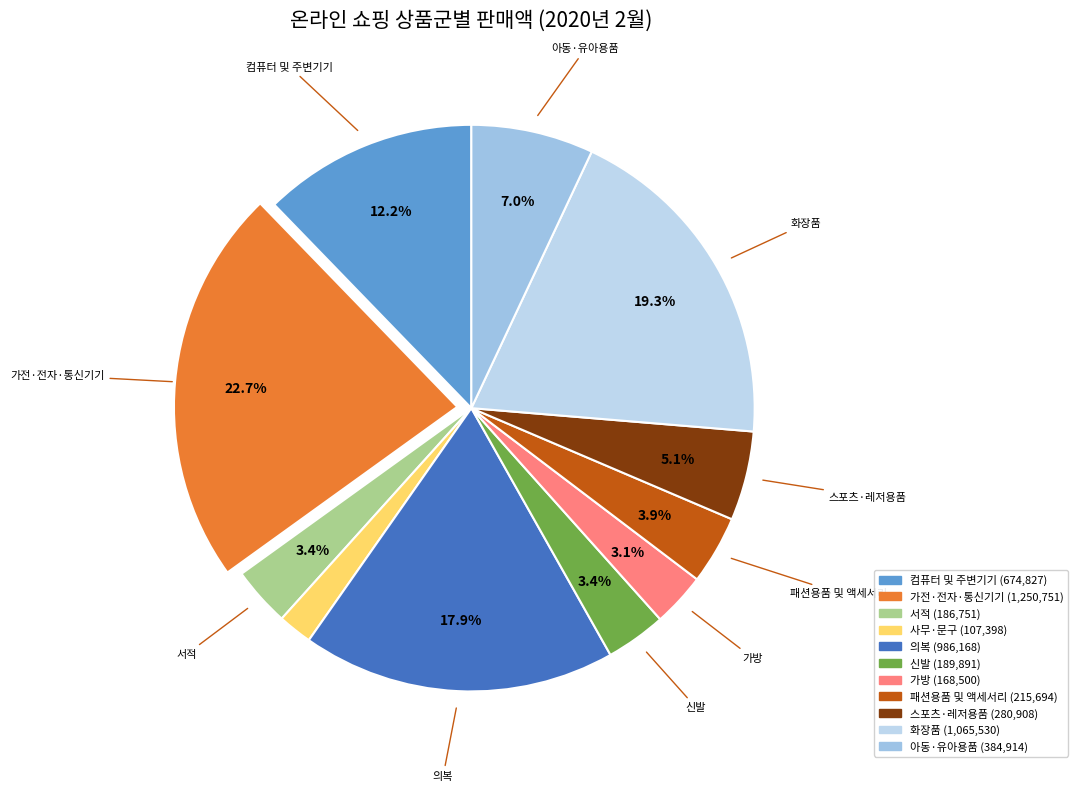

Is 사무·문구 the majority of the pie?

No